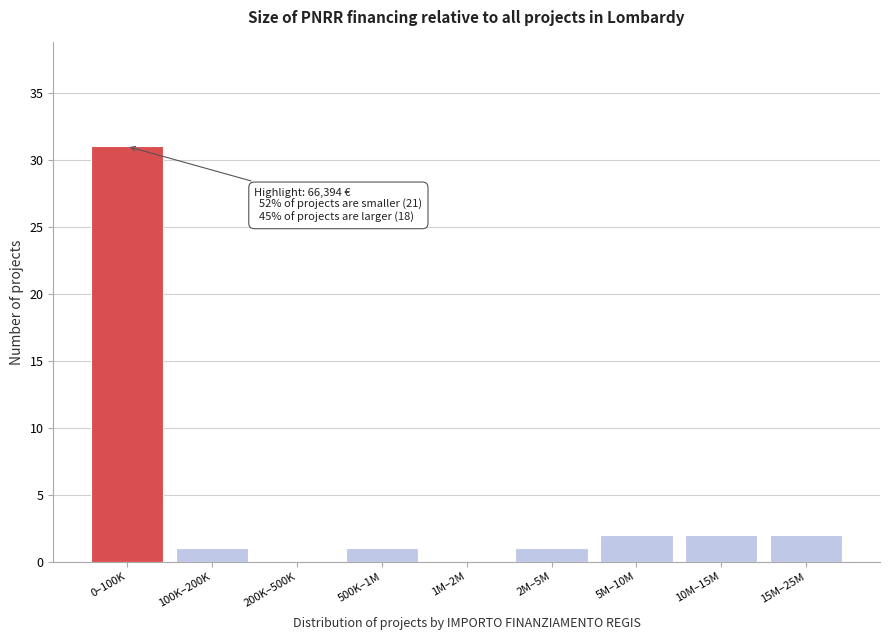

Reading right to left, transcribe all the data shown in this chart.

15M–25M=2	10M–15M=2	5M–10M=2	2M–5M=1	1M–2M=0	500K–1M=1	200K–500K=0	100K–200K=1	0–100K=31